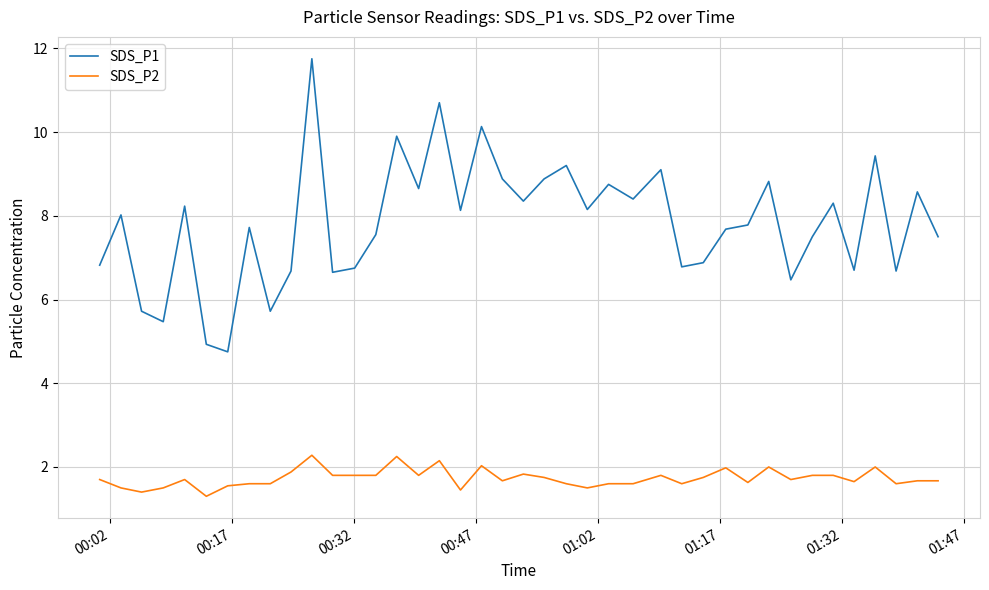

List the series in order of their overall mean, lowest first.

SDS_P2, SDS_P1